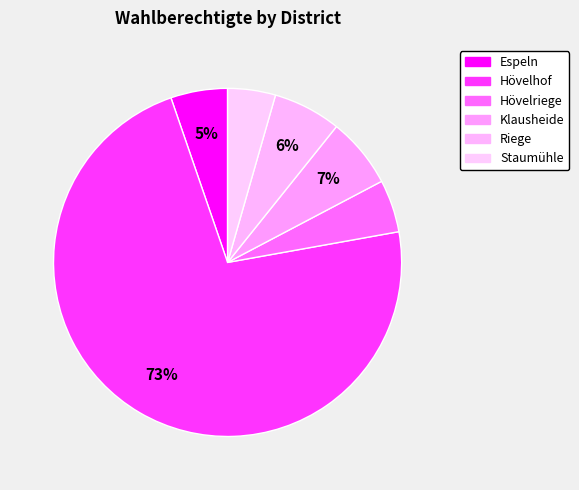

The Staumühle slice represents 1% of the pie. True or false?

False